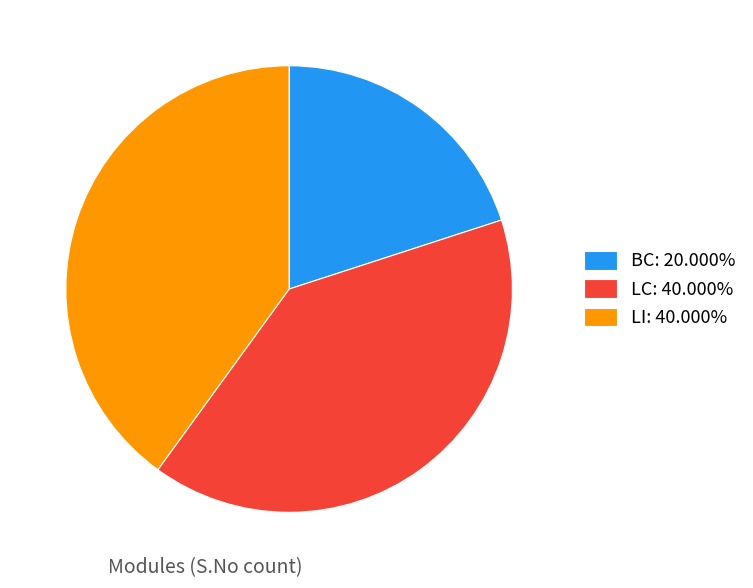

What is the ratio of the value at LI: 40.000% to the value at BC: 20.000%?

2.0